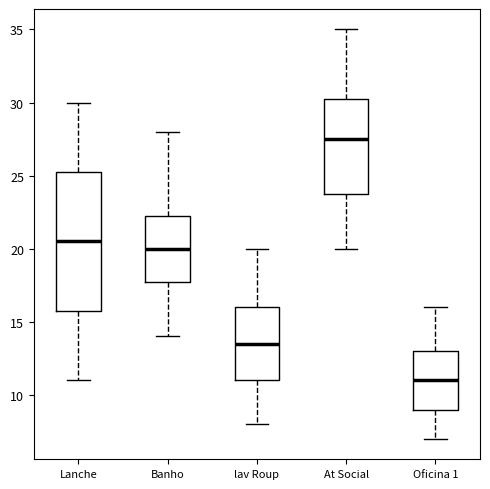

Which box has the highest median line?

At Social